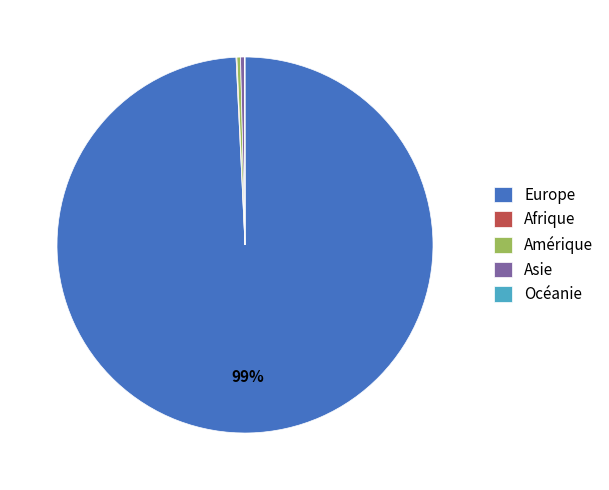

Which category has the biggest portion of the pie?

Europe